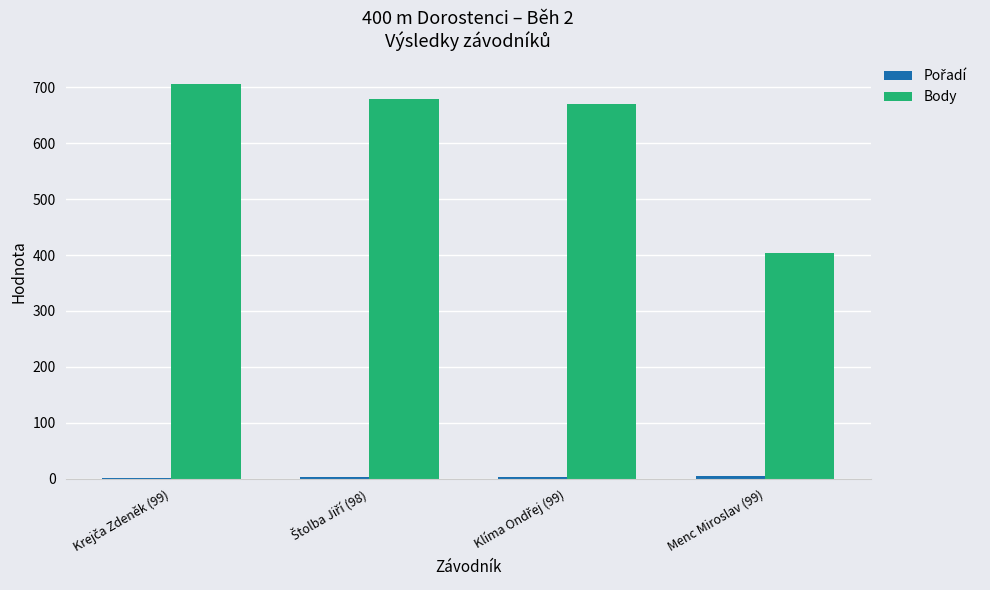

What is the sum of all Body values?

2461